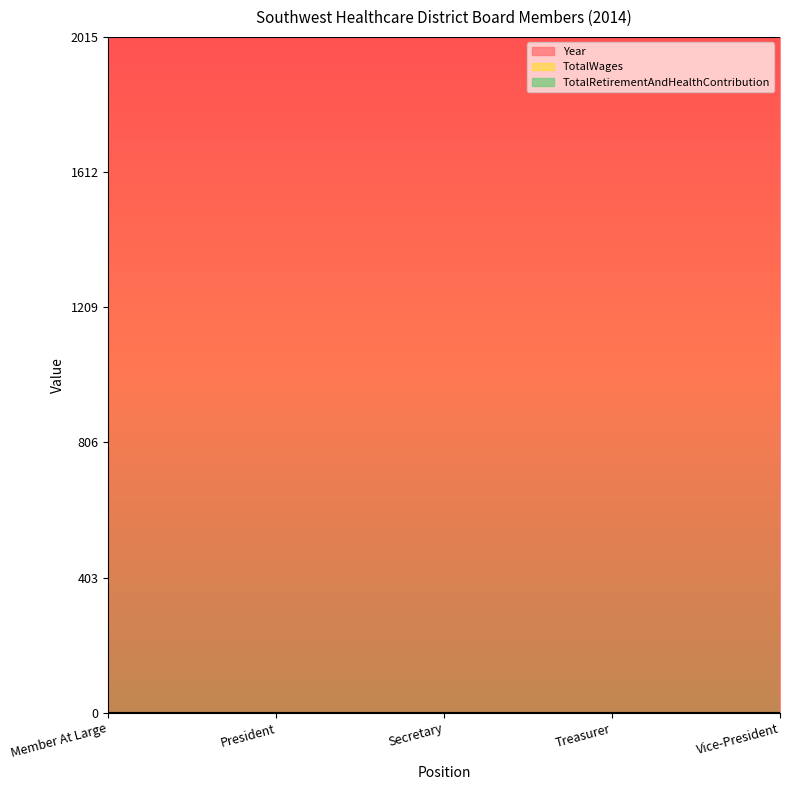

At which label does TotalWages reach its peak?

Member At Large